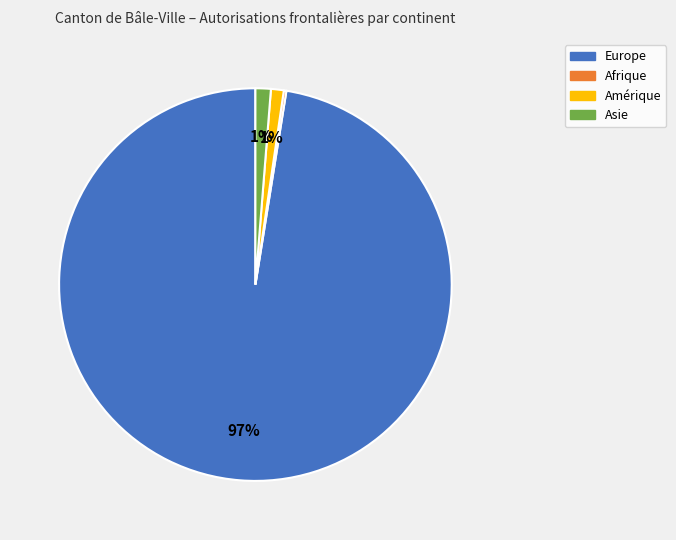

To the nearest percent, what is the combined percentage of Europe and Asie?

99%